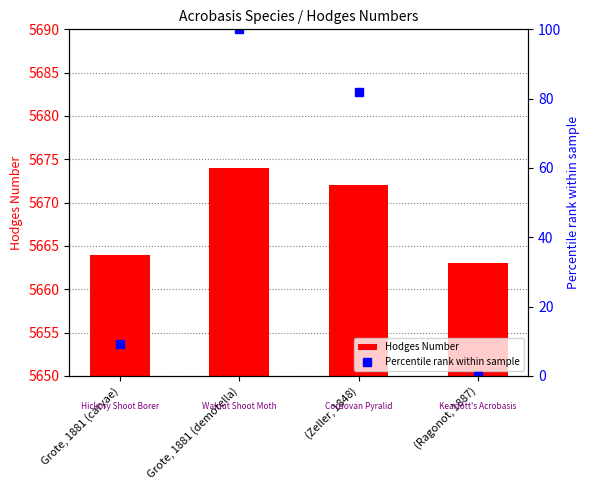

At which label is Percentile rank within sample closest to 50?

(Zeller, 1848)